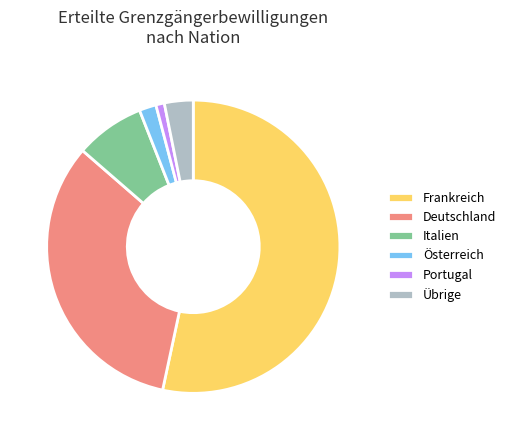

Which category has the smallest portion of the pie?

Portugal